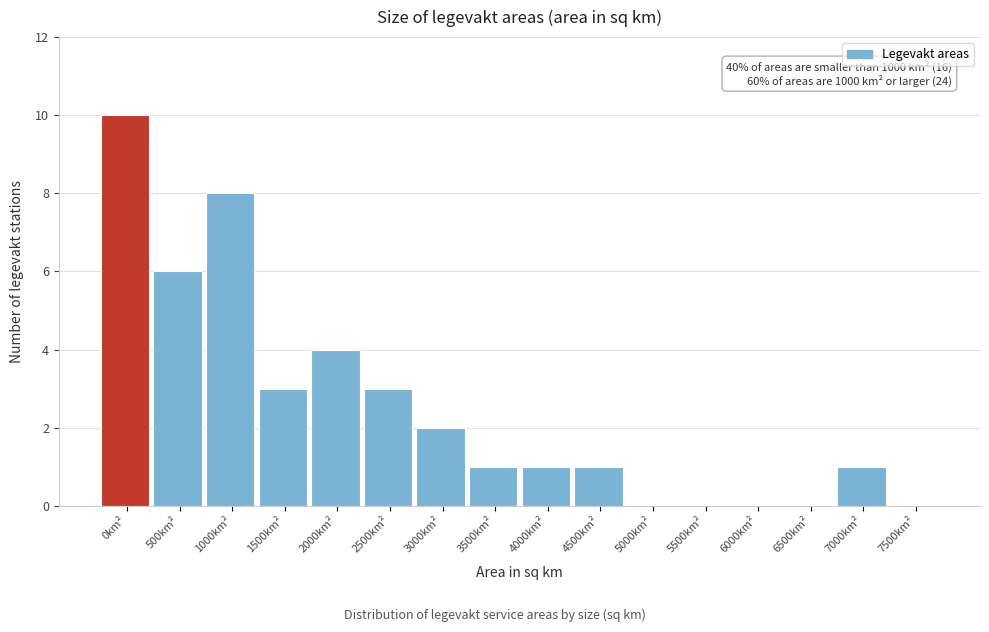

Reading left to right, extract all data points from this chart.

0km²=10	500km²=6	1000km²=8	1500km²=3	2000km²=4	2500km²=3	3000km²=2	3500km²=1	4000km²=1	4500km²=1	5000km²=0	5500km²=0	6000km²=0	6500km²=0	7000km²=1	7500km²=0